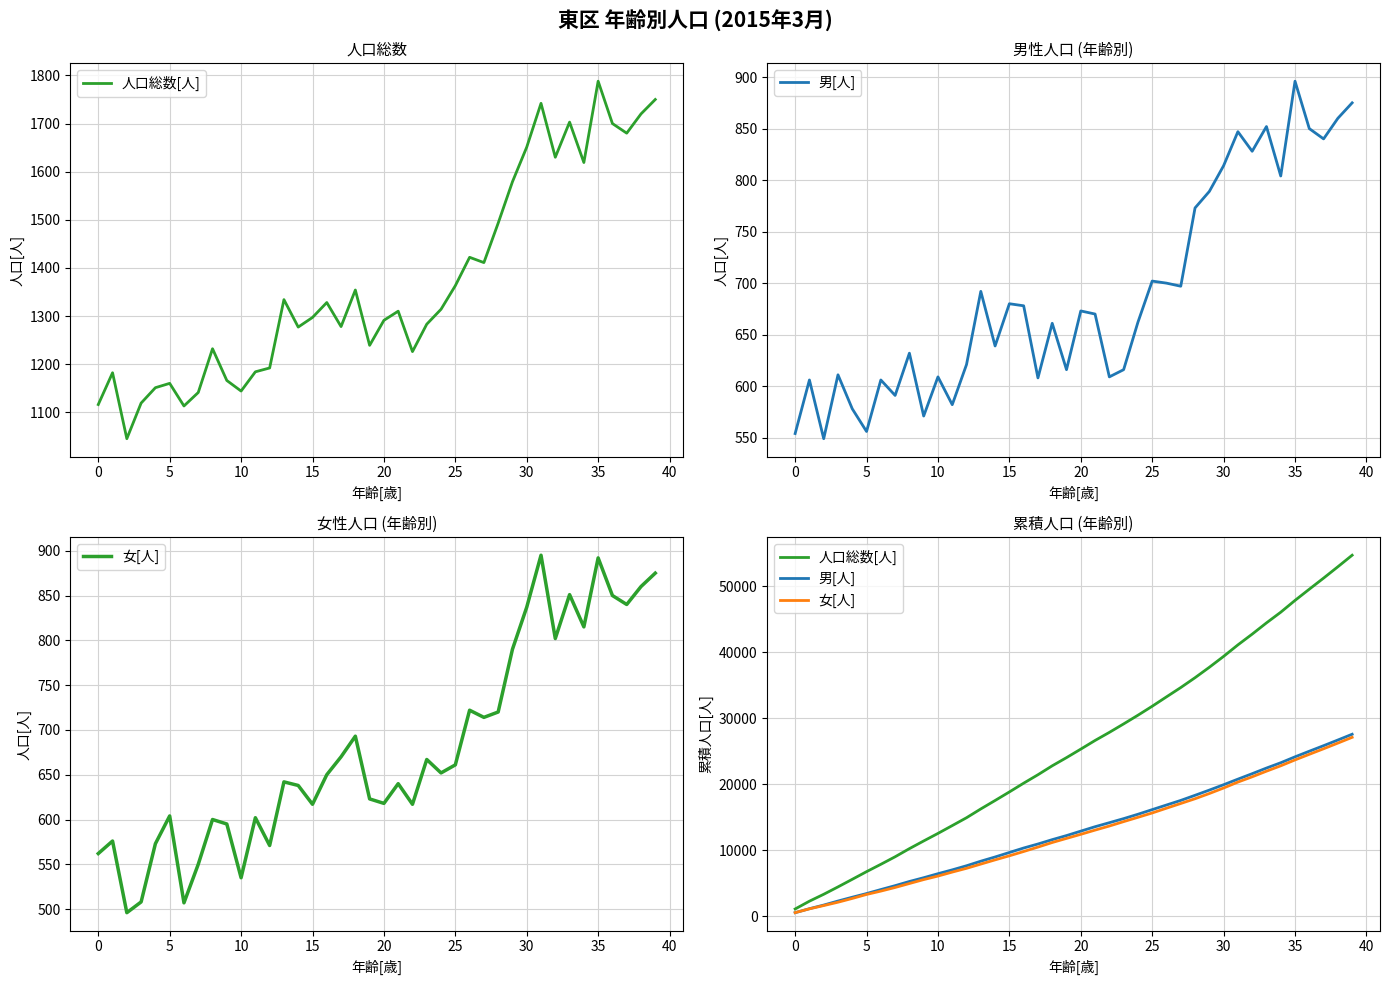

The value of 男[人] at 28 is 18342. True or false?

True